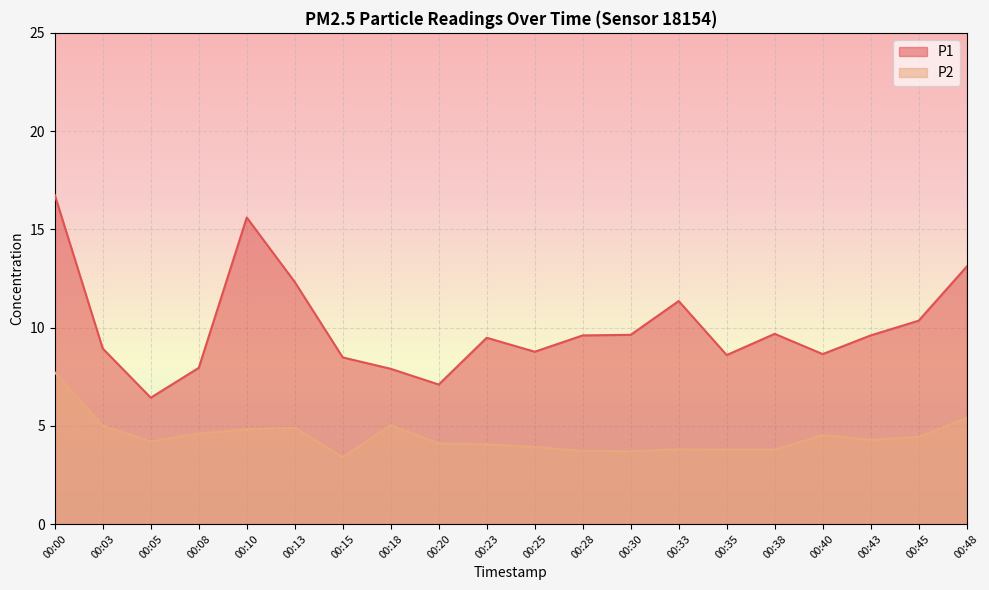

Where is the first local minimum for P1?

00:05